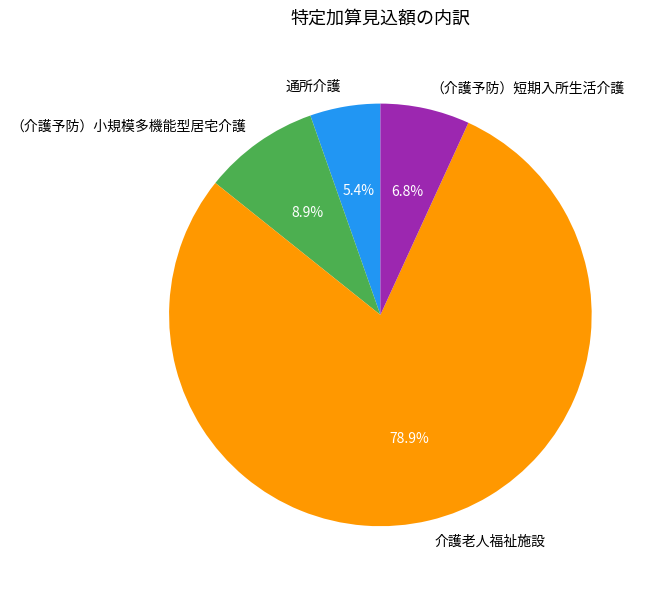

How many slices are in this pie chart?

4